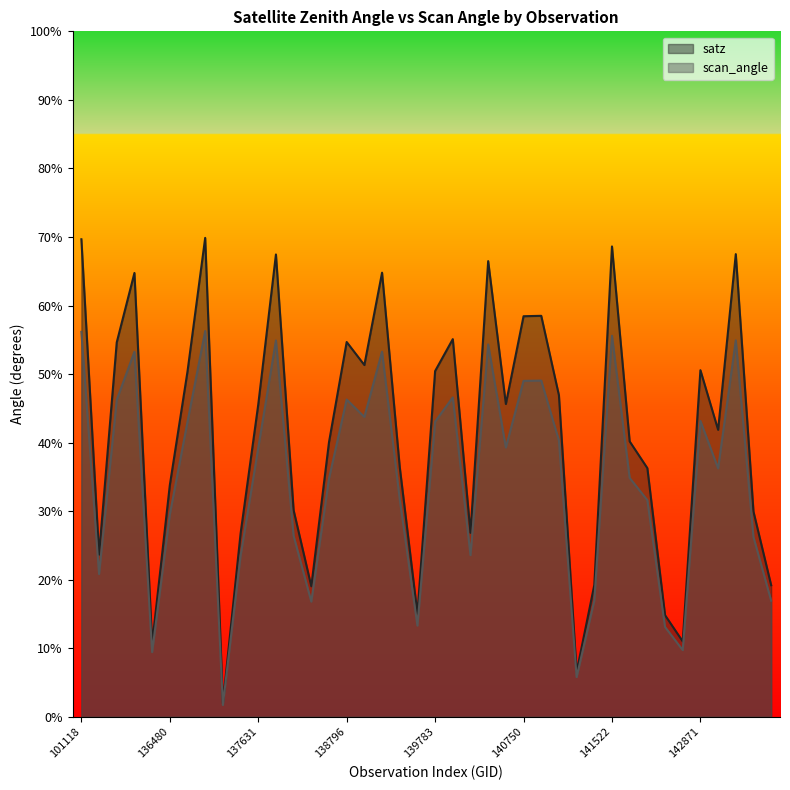

Which series has the largest total across all categories?

satz